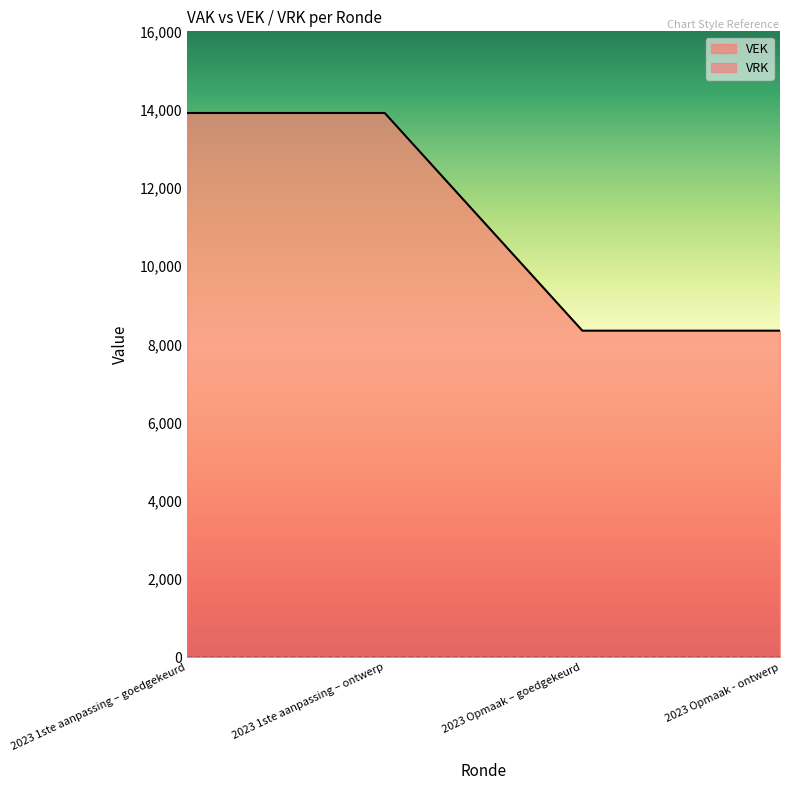

Reading right to left, list all the values displayed in this chart.

8350	8350	13914	13914